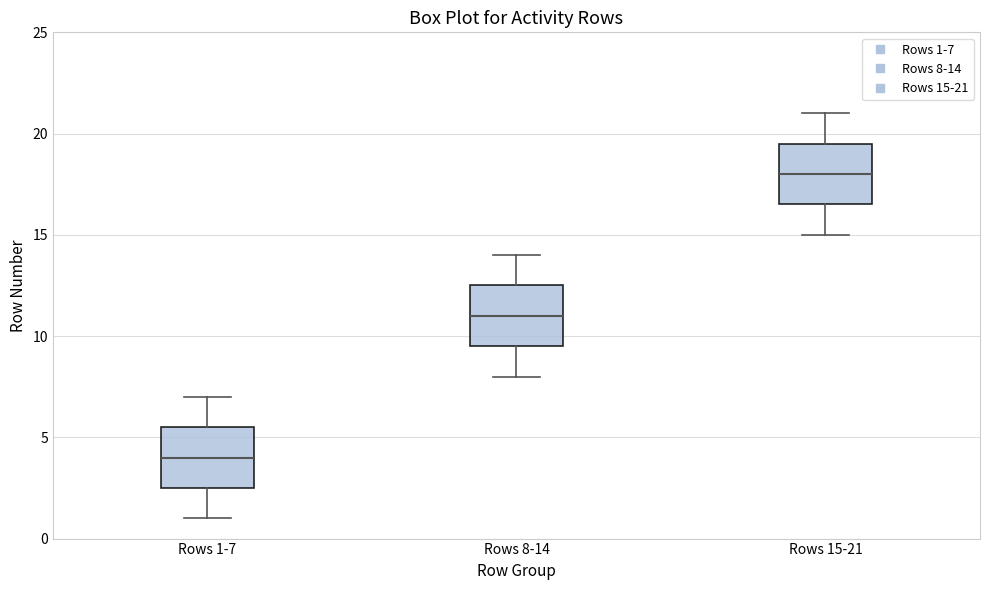

Reading left to right, transcribe this box plot: for each box, give where its median line is, the range the box spans, and where its two whiskers end, as read against the y-axis. The values are not printed on the chart, so give them approximately, as read against the axis.

Rows 1-7: median 4.0, box 2.5 to 5.5, whiskers 1.0 to 7.0
Rows 8-14: median 11.0, box 9.5 to 12.5, whiskers 8.0 to 14.0
Rows 15-21: median 18.0, box 16.5 to 19.5, whiskers 15.0 to 21.0